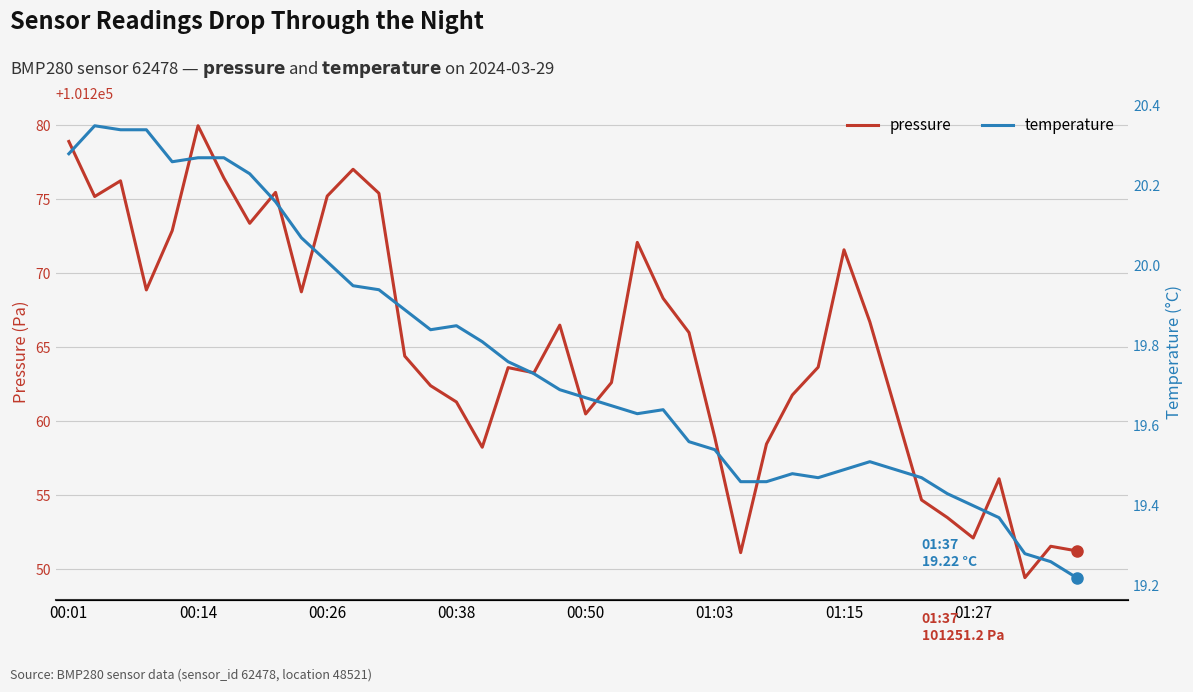

What is the difference between the maximum and minimum values in the pressure series?

30.5